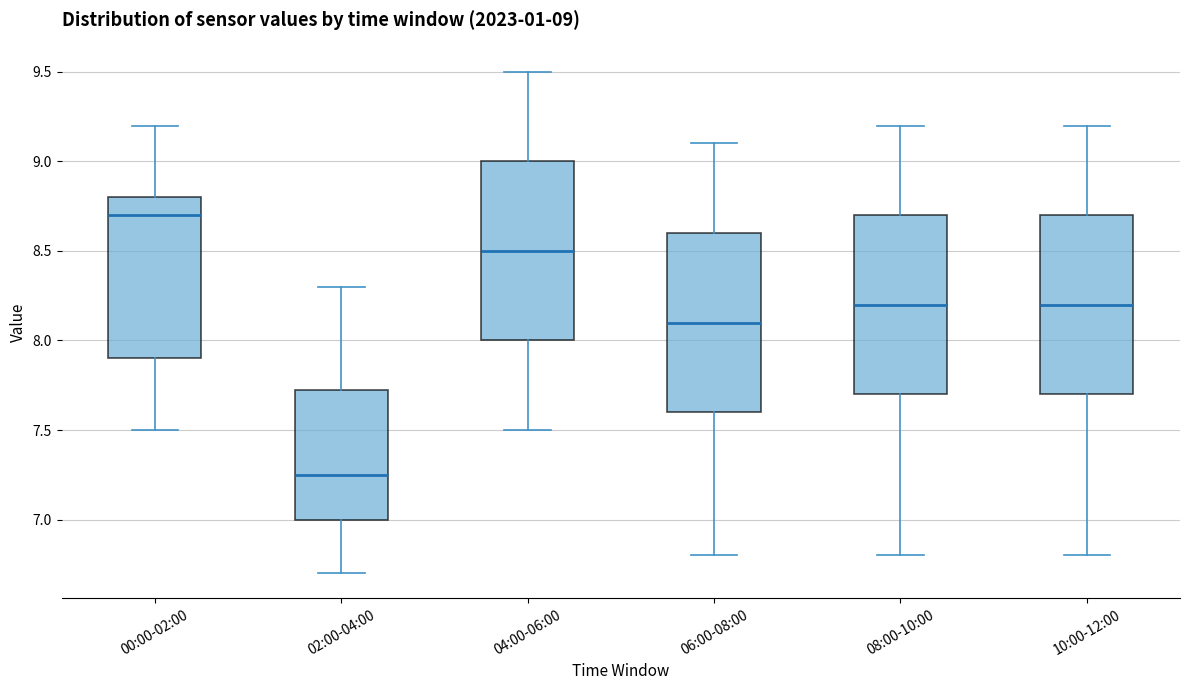

Which box has the lowest median line?

02:00-04:00